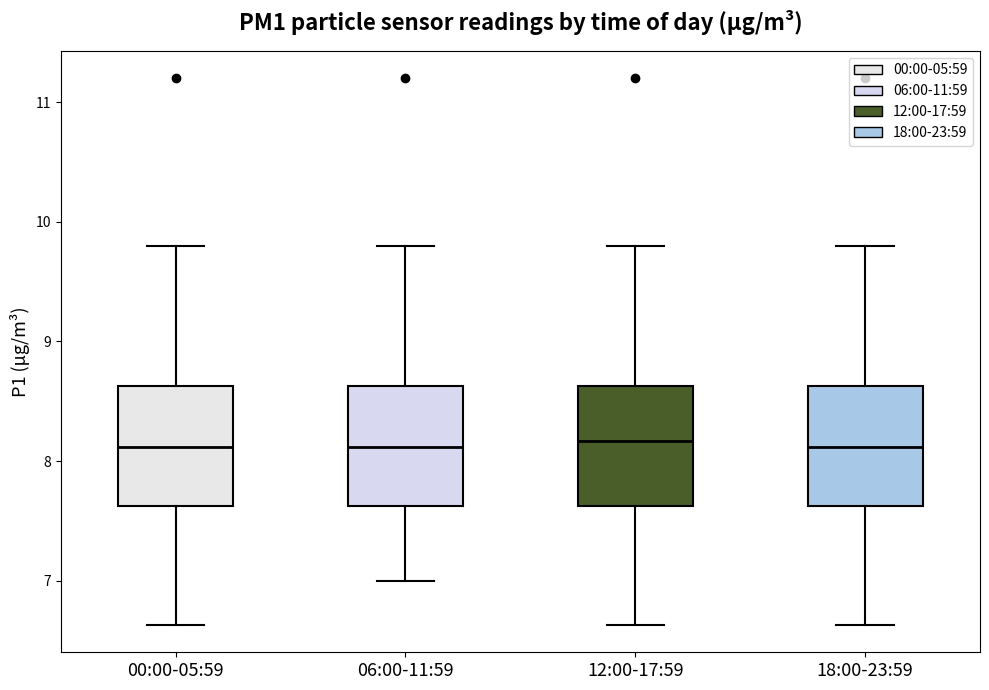

Reading left to right, transcribe this box plot: for each box, give where its median line is, the range the box spans, and where its two whiskers end, as read against the y-axis. The values are not printed on the chart, so give them approximately, as read against the axis.

00:00-05:59: median 8.1, box 7.6 to 8.6, whiskers 6.6 to 9.8
06:00-11:59: median 8.1, box 7.6 to 8.6, whiskers 7.0 to 9.8
12:00-17:59: median 8.2, box 7.6 to 8.6, whiskers 6.6 to 9.8
18:00-23:59: median 8.1, box 7.6 to 8.6, whiskers 6.6 to 9.8